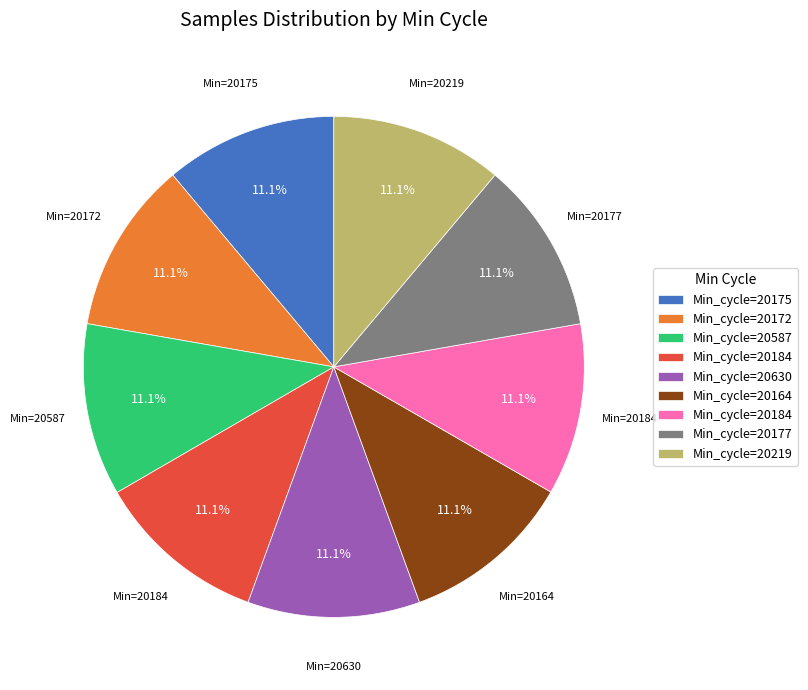

Count the number of slices in the pie.

9